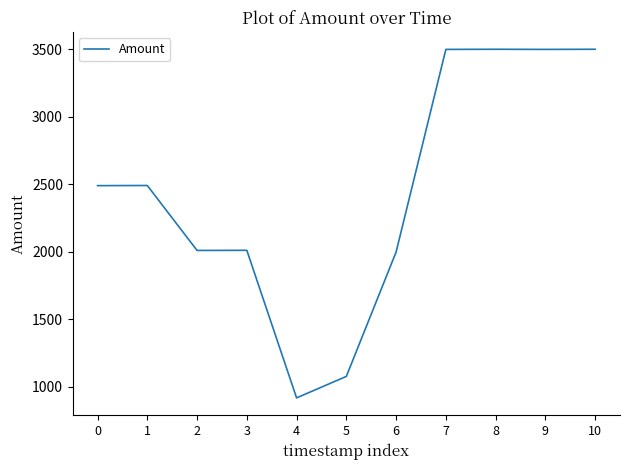

What is the approximate value at 10?

3501